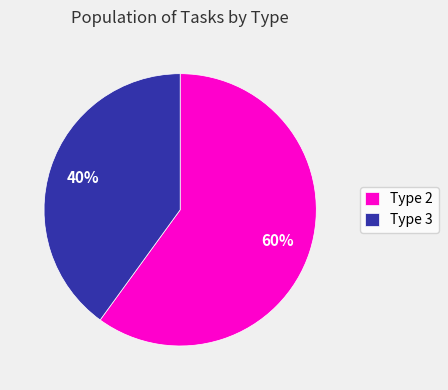

Is the sum of Type 2 and Type 3 greater than half?

Yes